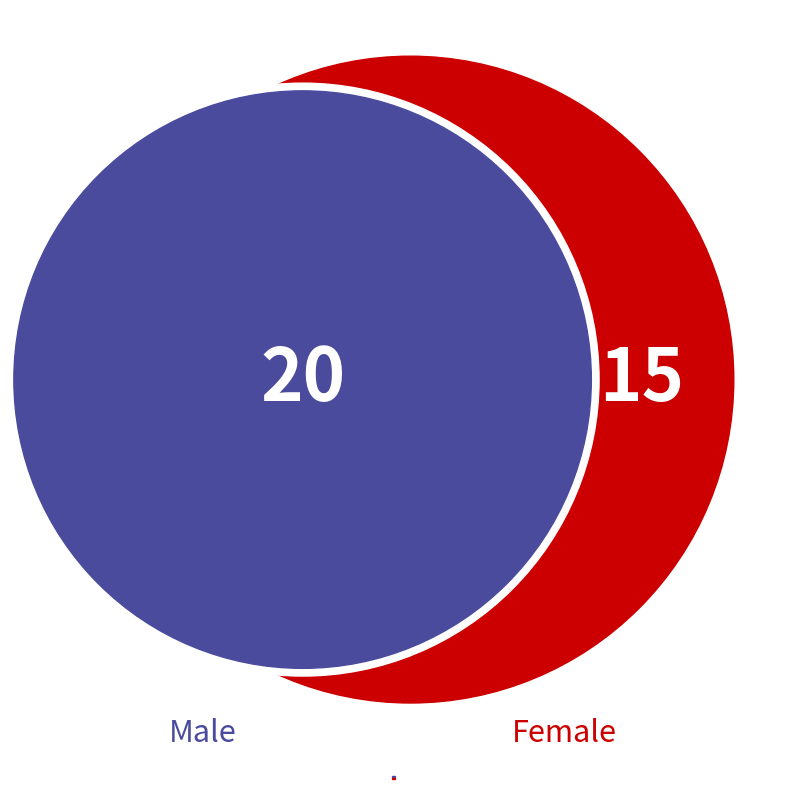

Do M and F together represent more than half of the pie?

Yes